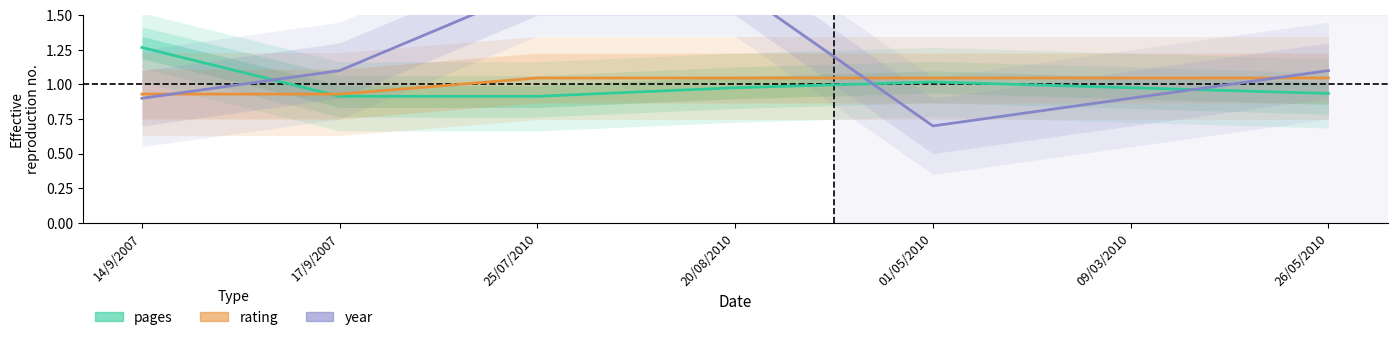

True or false: year has a value of 2.7 at 20/08/2010.

False